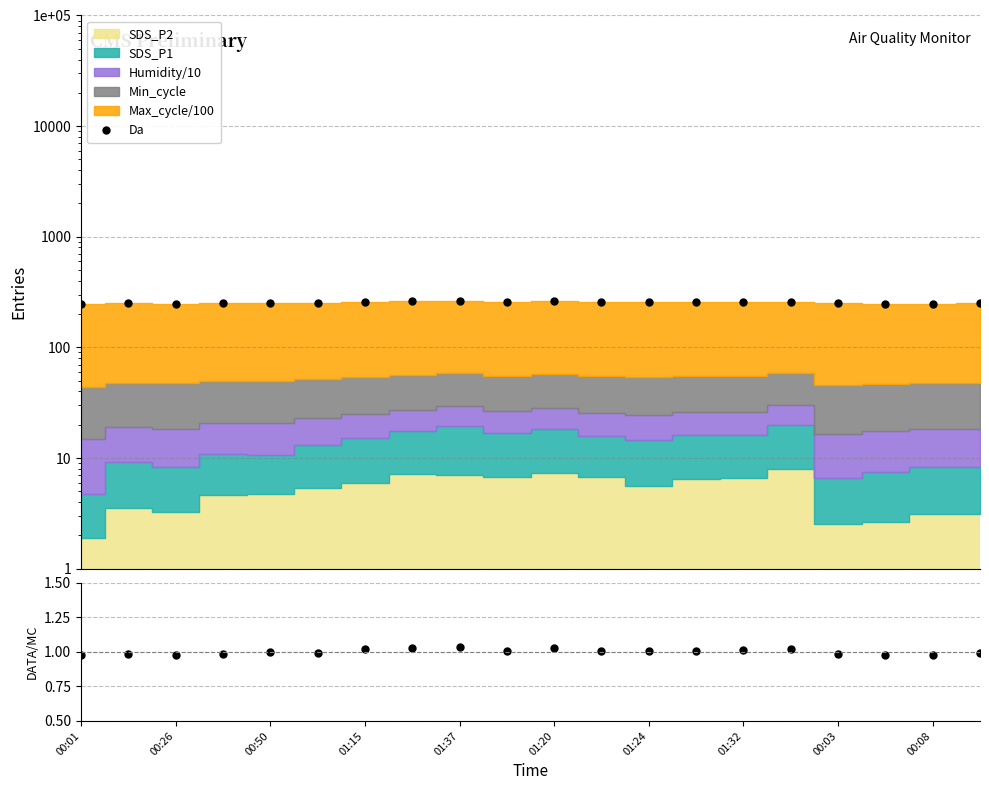

What is the label of the 6th point from the left?

01:20